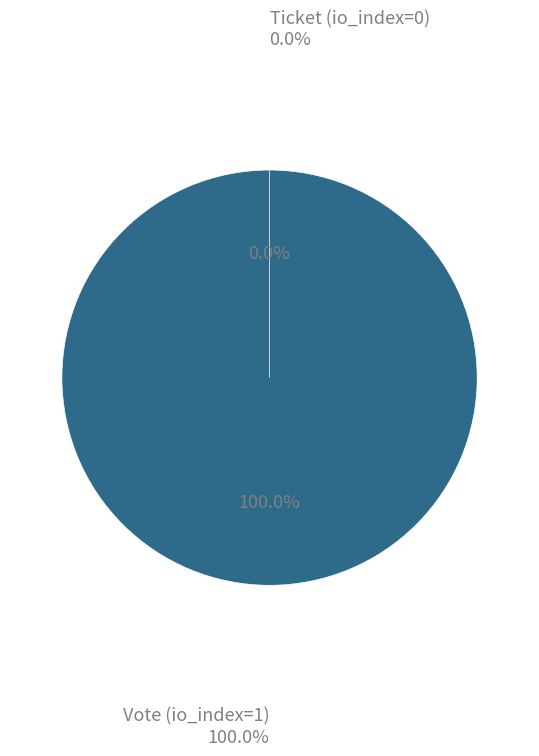

Count the number of slices in the pie.

2